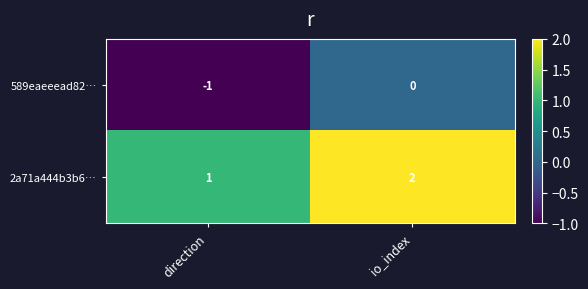

The 589eaeeead82… series shows 0 at direction. True or false?

False